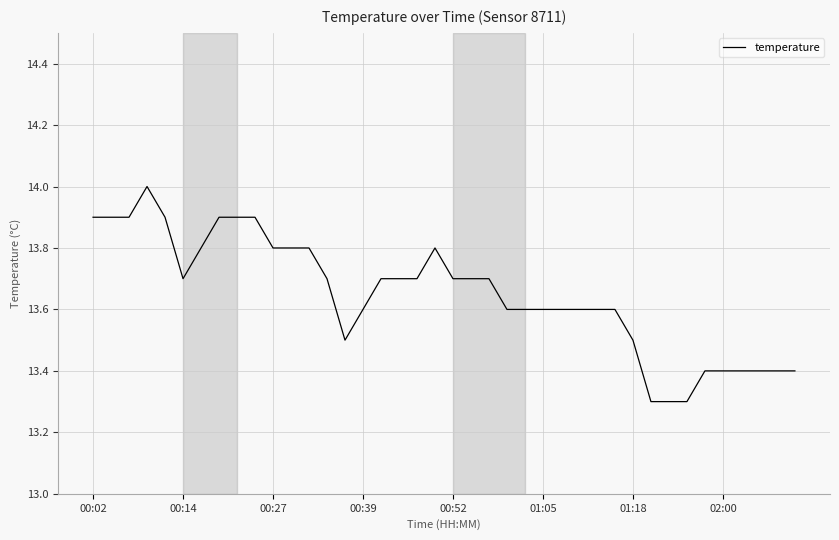

How many lines are shown in the chart?

1